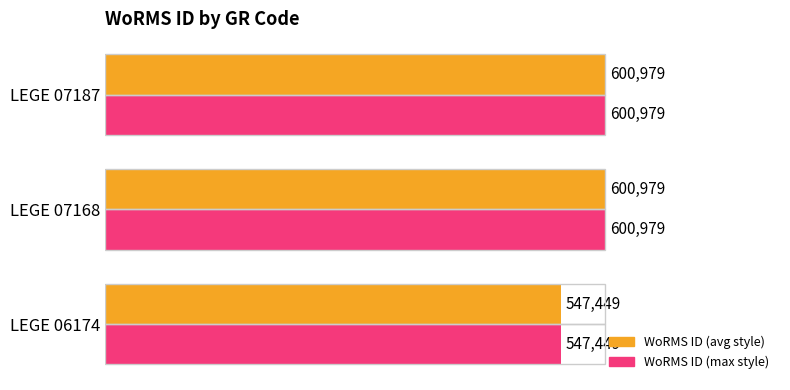

What are all the series names shown in the legend?

WoRMS ID (avg style), WoRMS ID (max style)